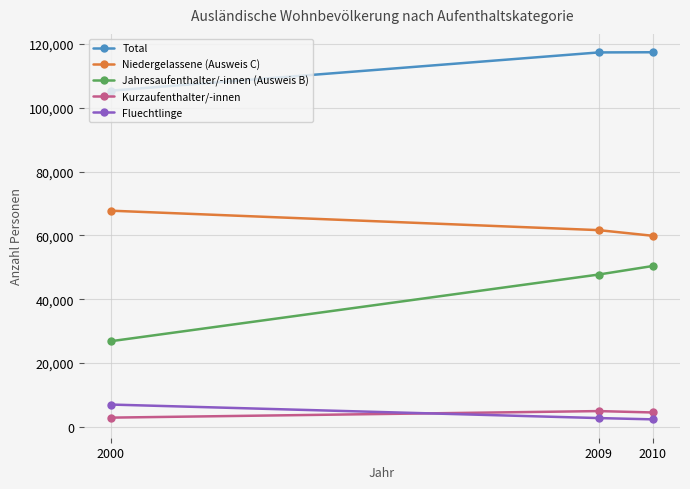

What is the lowest value of the Kurzaufenthalter/-innen series?

2878